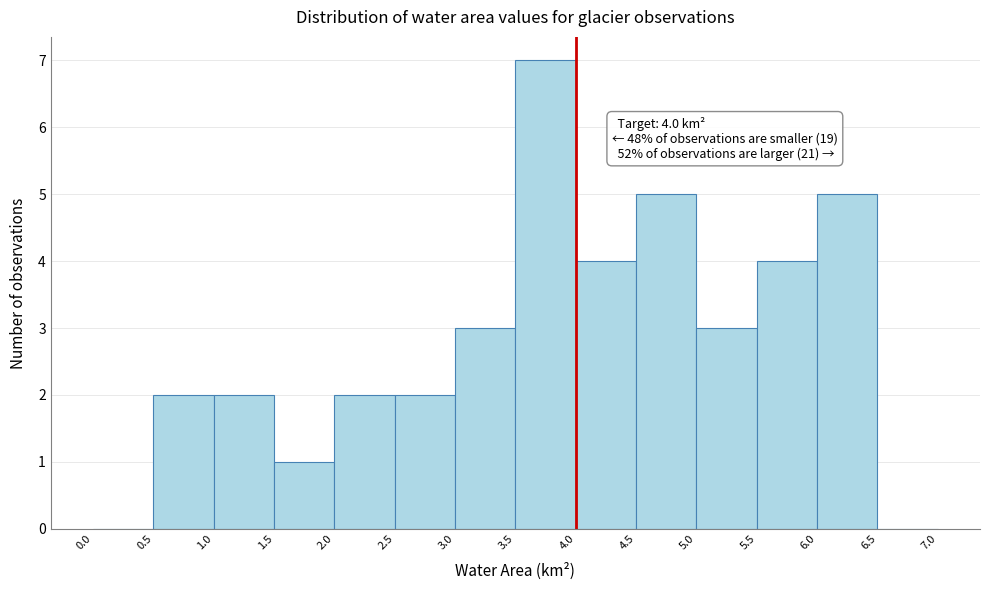

Which range on the x-axis has the tallest bar?

3.5 to 4.0